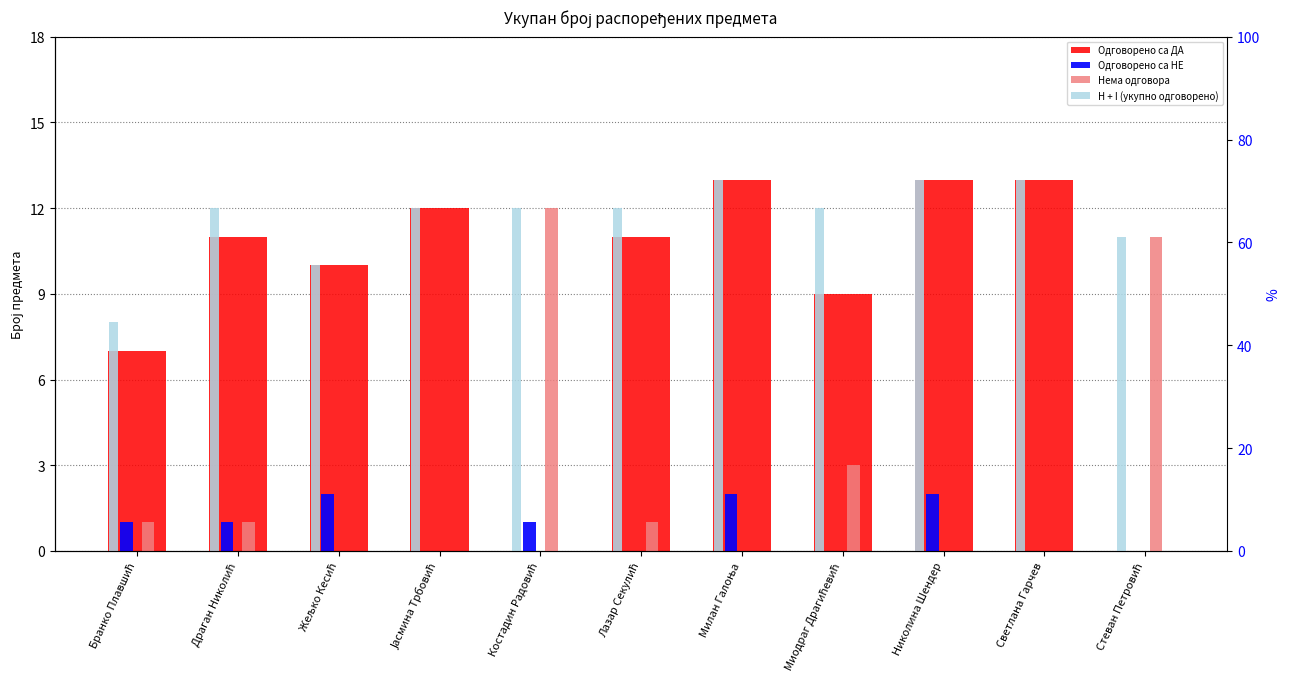

Which series has the largest range (max minus min)?

Одговорено са ДА